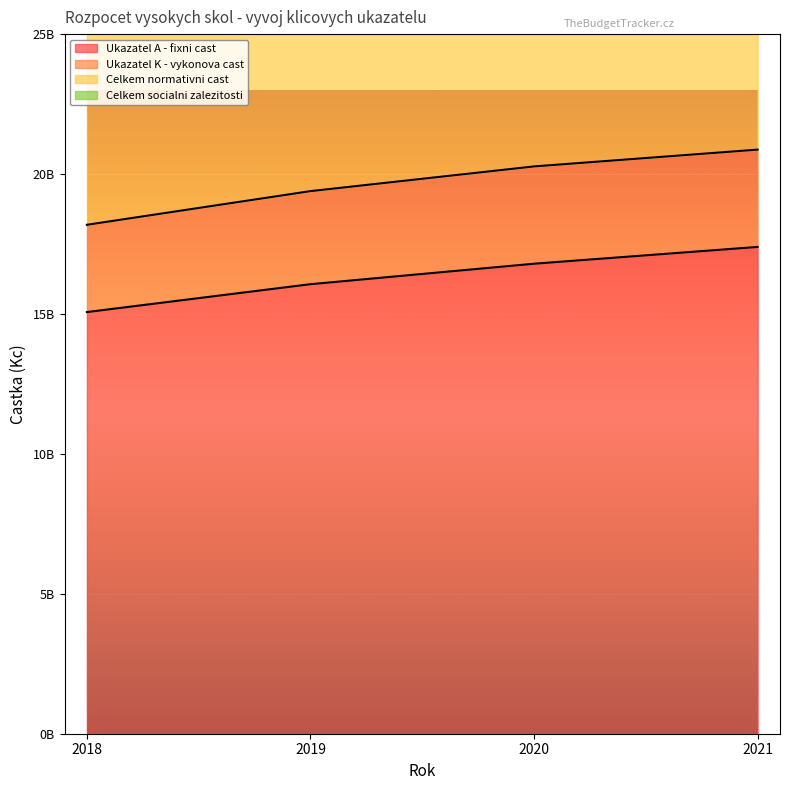

At which label is Ukazatel A - fixni cast closest to 16231410991?

2019